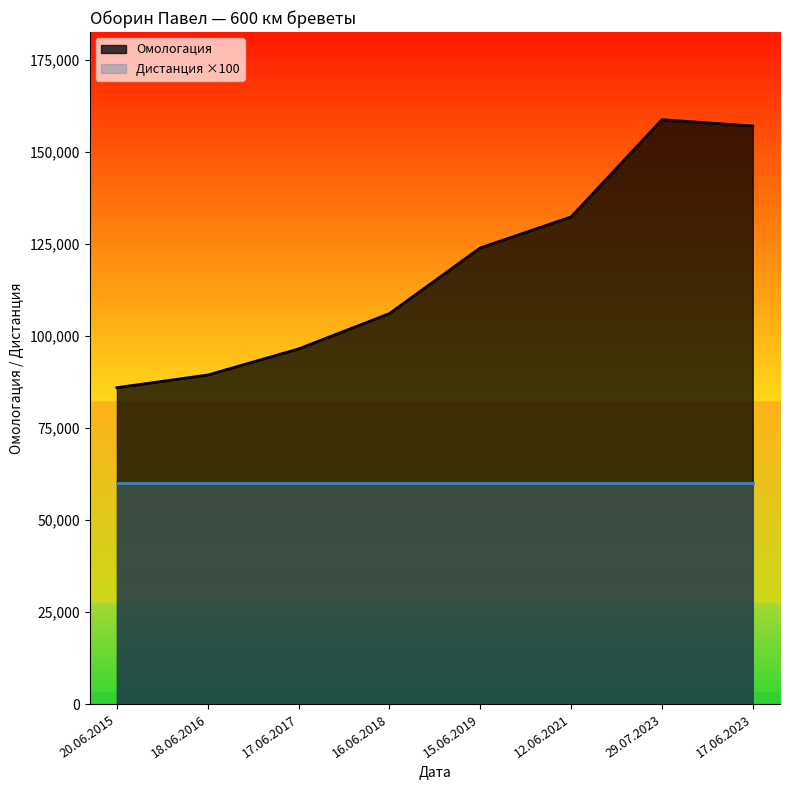

What is the smallest value displayed?

60000